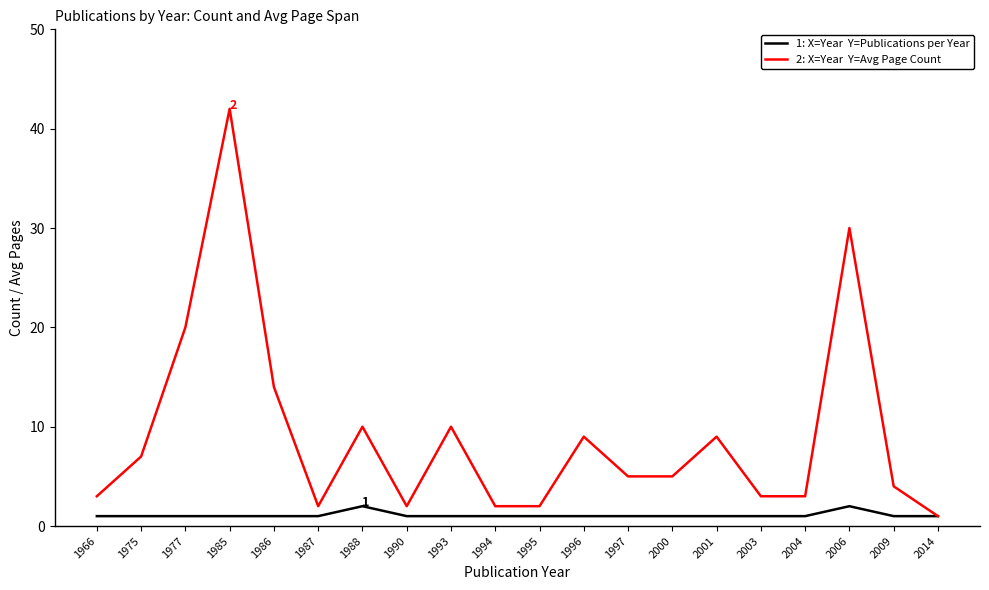

Reading right to left, extract all data points from this chart.

Publications per Year: 2014=1	2009=1	2006=2	2004=1	2003=1	2001=1	2000=1	1997=1	1996=1	1995=1	1994=1	1993=1	1990=1	1988=2	1987=1	1986=1	1985=1	1977=1	1975=1	1966=1
Avg Page Count: 2014=1	2009=4	2006=30	2004=3	2003=3	2001=9	2000=5	1997=5	1996=9	1995=2	1994=2	1993=10	1990=2	1988=10	1987=2	1986=14	1985=42	1977=20	1975=7	1966=3